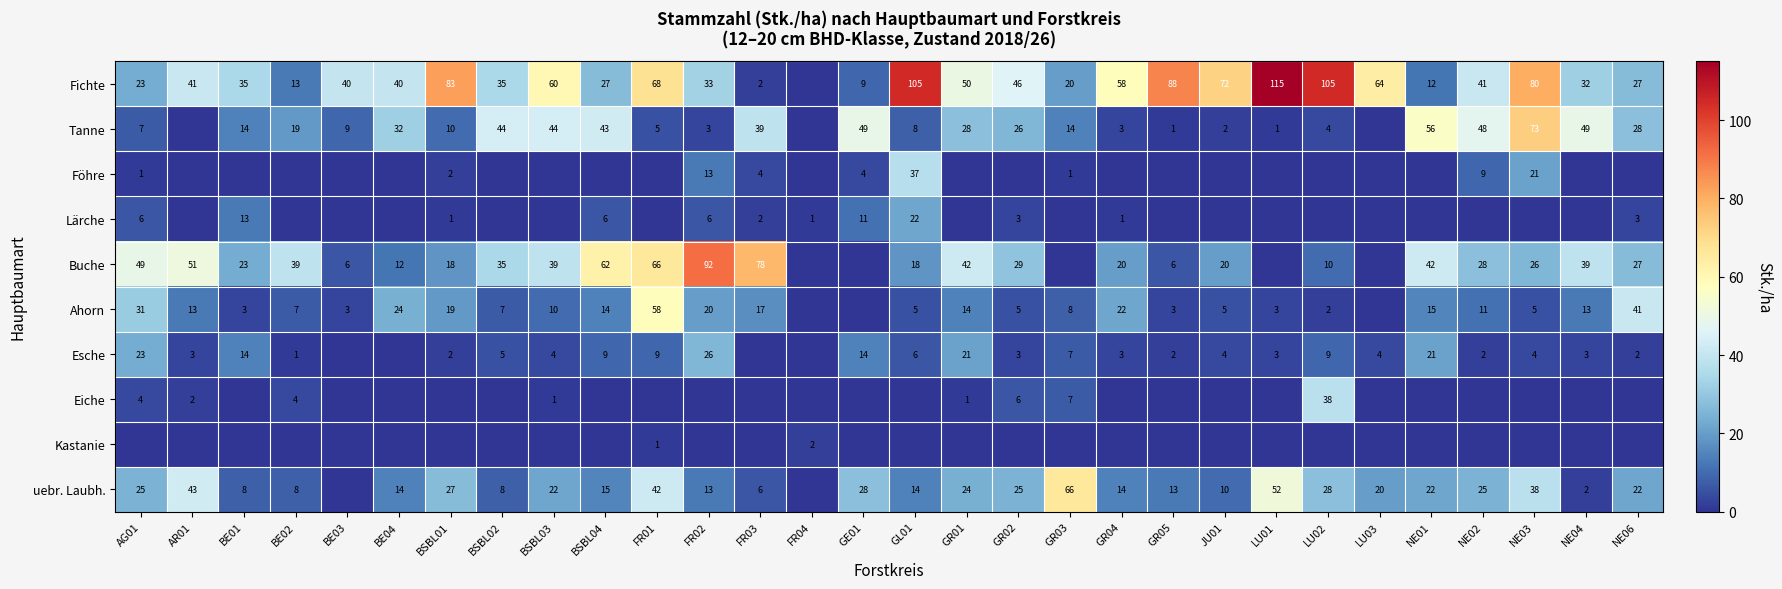

At which category is the sum across all series the highest?

FR01